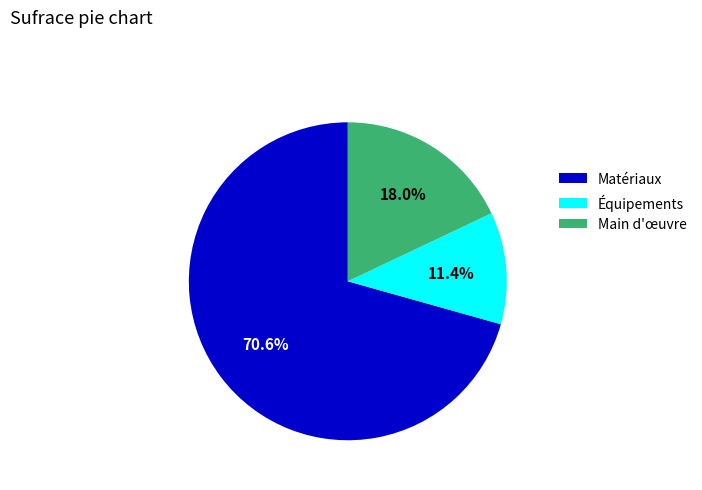

Count the number of slices in the pie.

3